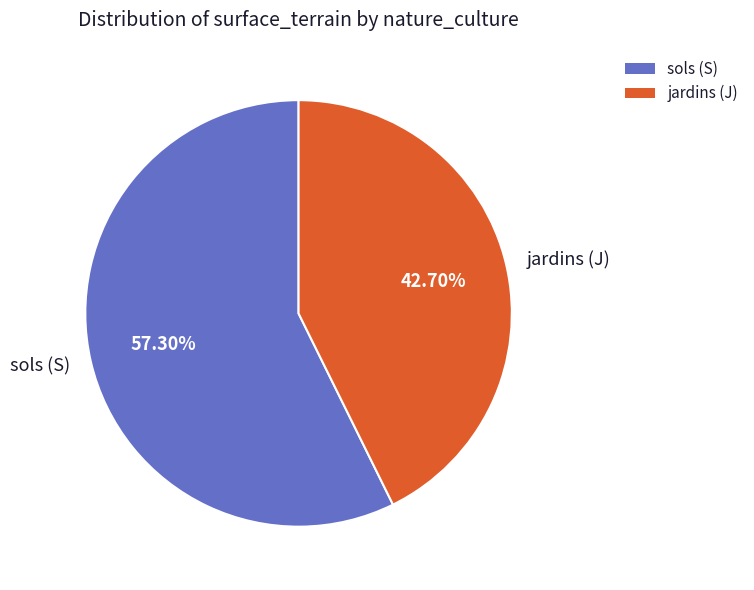

To the nearest percent, what is the difference between the largest and smallest slice percentages?

15%